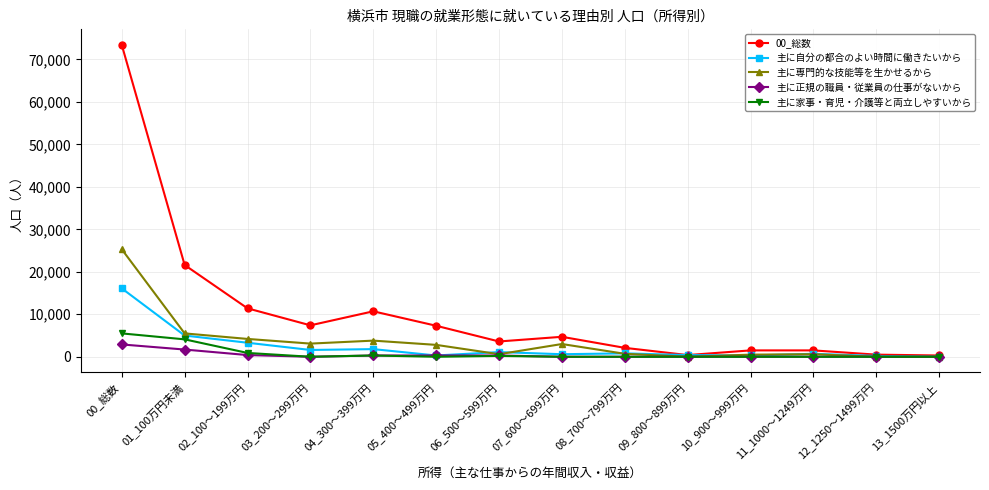

The value of 00_総数 at 04_300～399万円 is 10700. True or false?

True